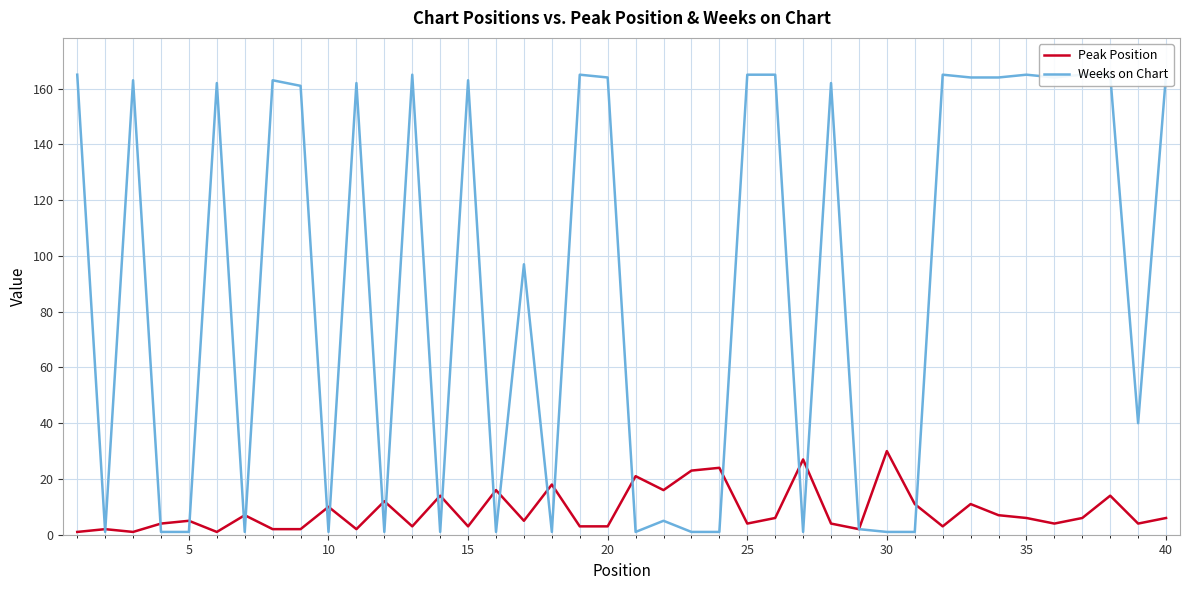

Rank the series by their maximum value, from lowest to highest.

Peak Position, Weeks on Chart